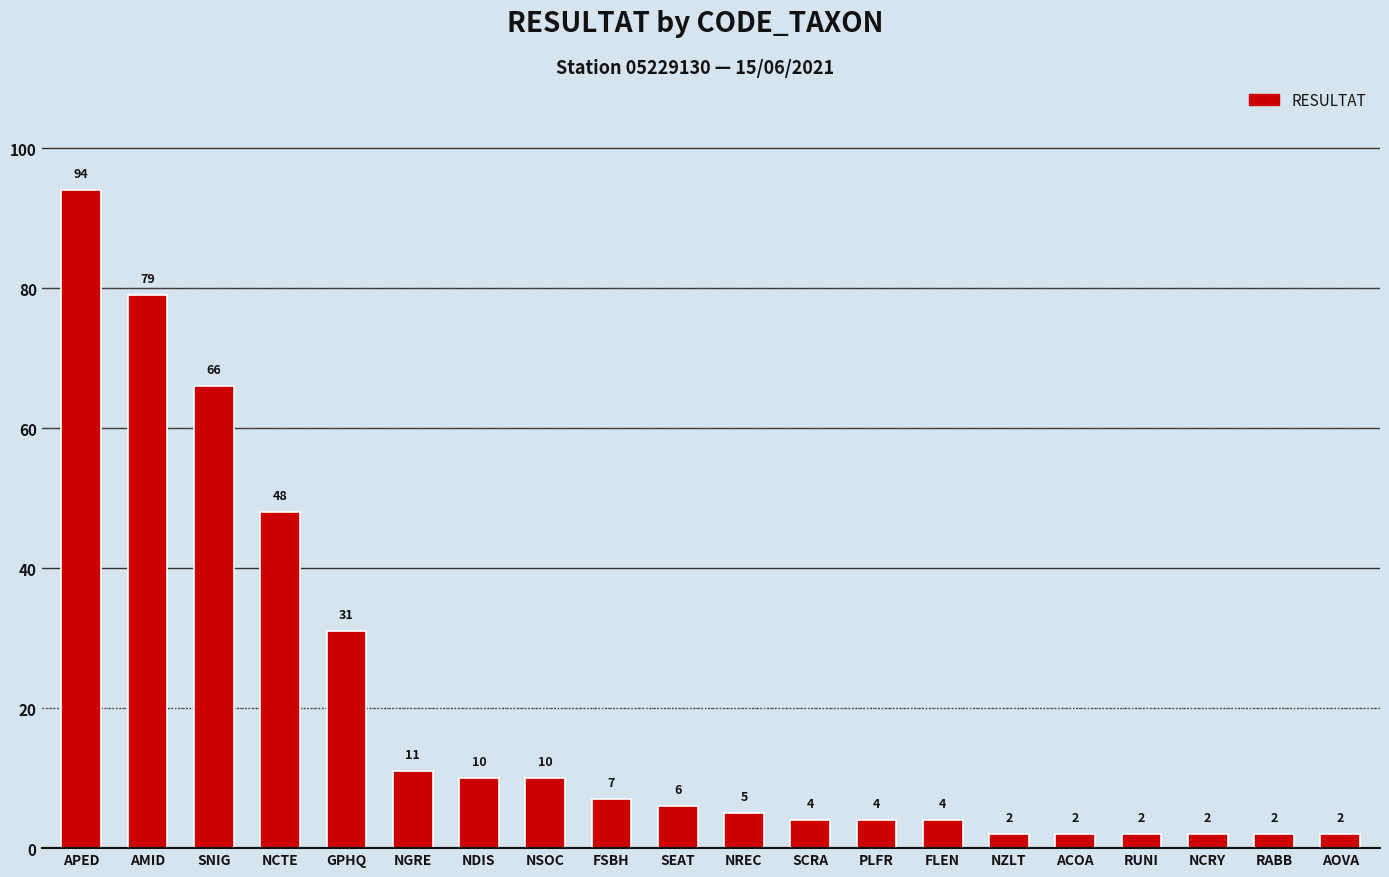

Which has a higher value, NCRY or FSBH?

FSBH